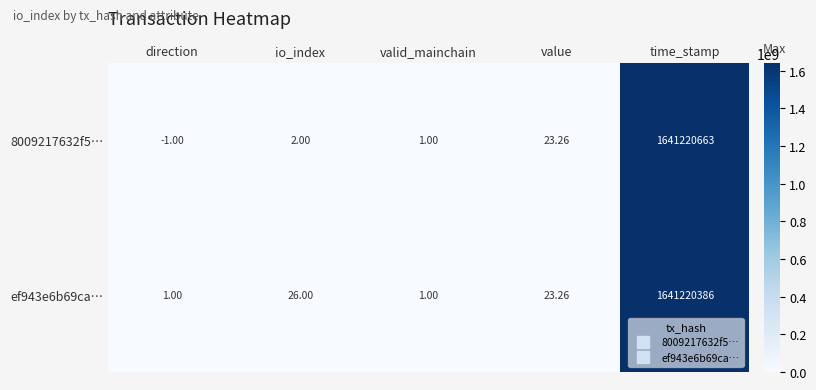

Where is ef943e6b69ca… nearest to the value 820610193?

io_index